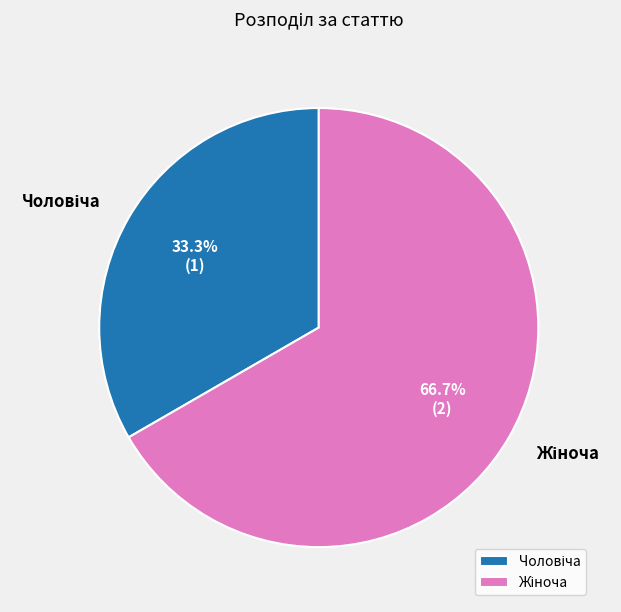

Is there a majority slice in this chart?

Yes